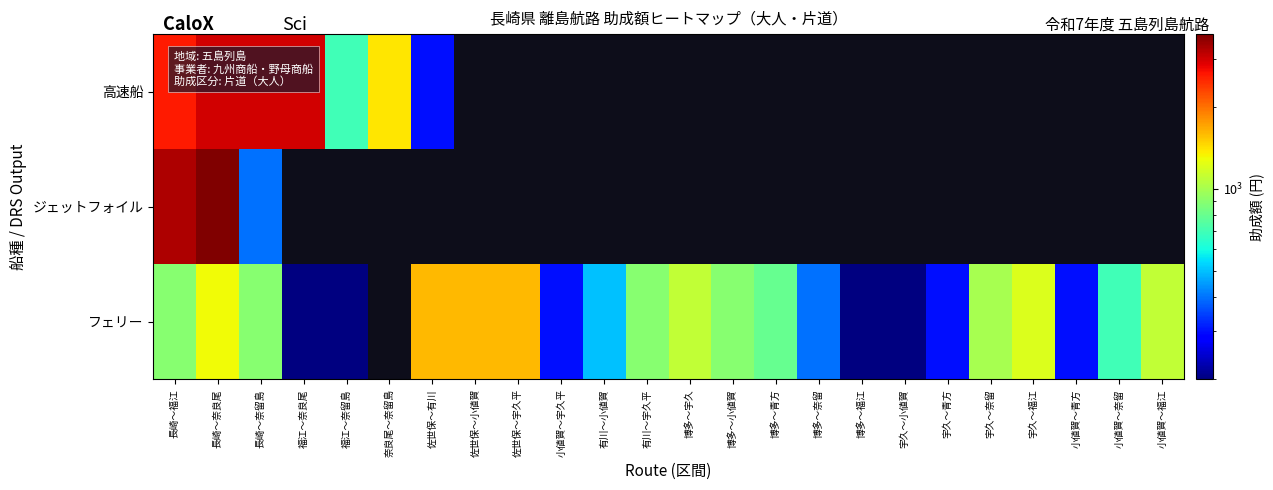

True or false: 高速船 has a value of 0 at 宇久～福江.

True